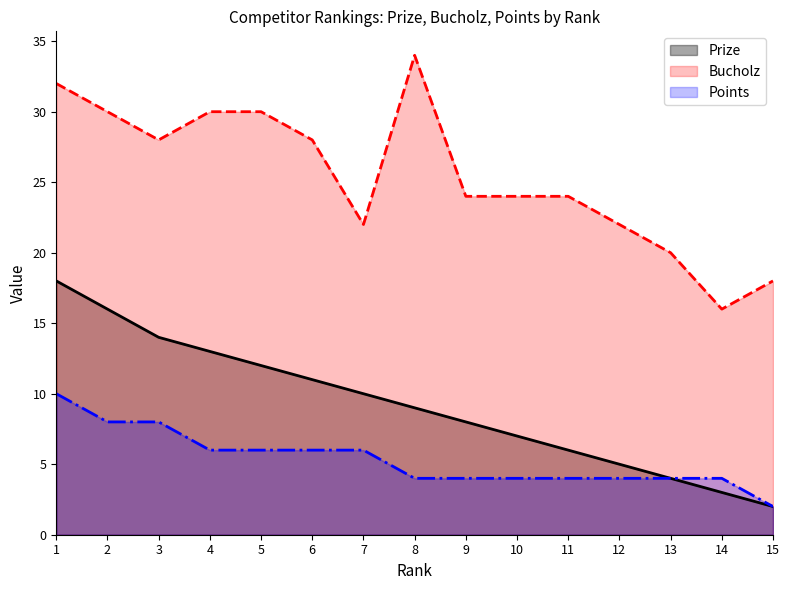

True or false: Prize and Bucholz intersect in this chart.

False